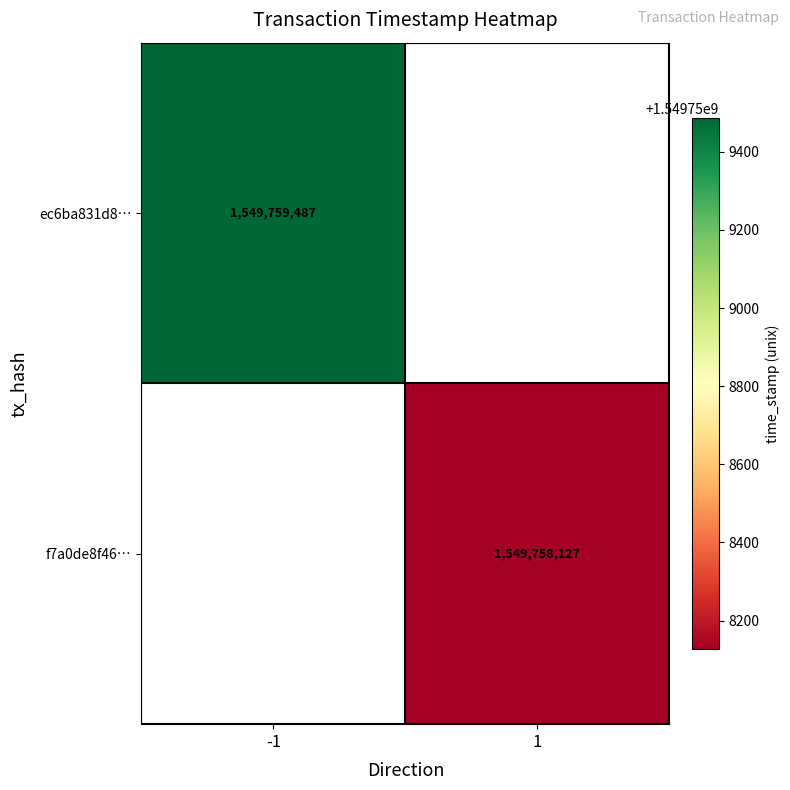

The value of f7a0de8f4631756371710a92c07db0d53c38b20 at direction is 0. True or false?

False